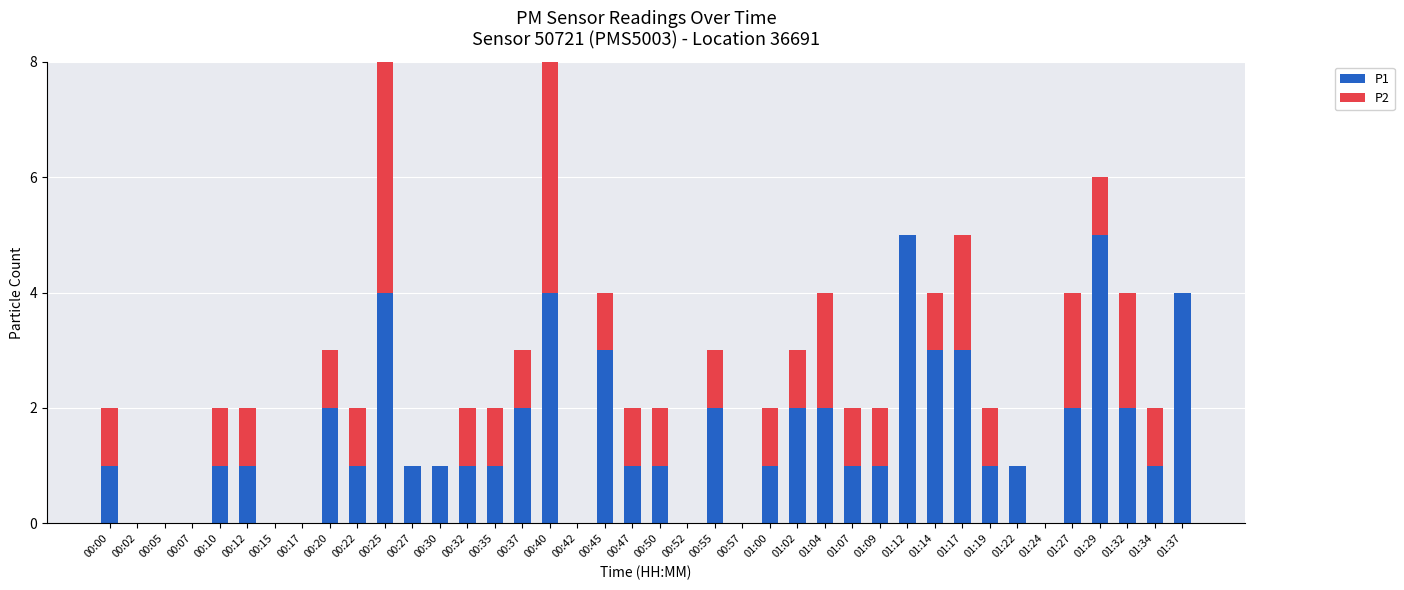

How many series are shown in this chart?

2